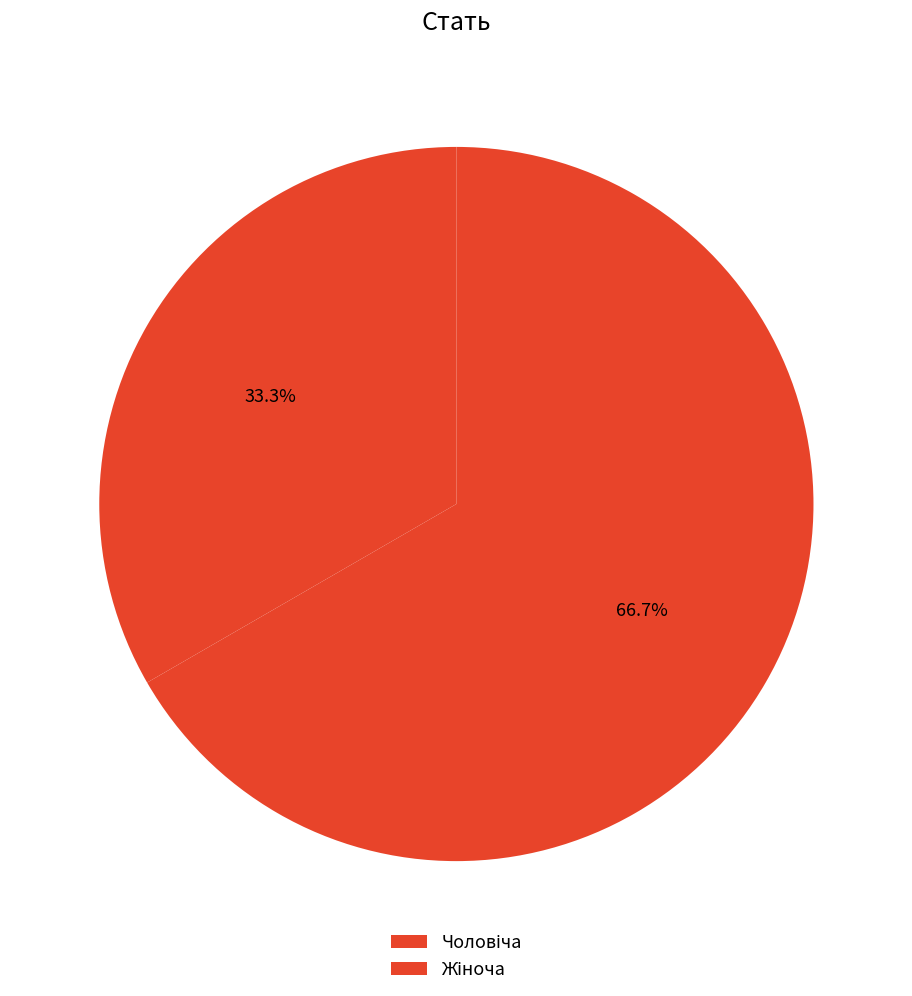

What is the total percentage of Жіноча and Чоловіча?

100.0%